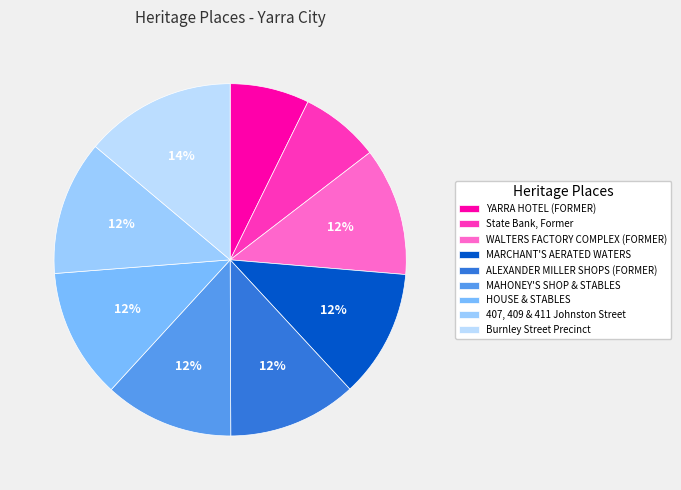

How many segments does this pie chart have?

9